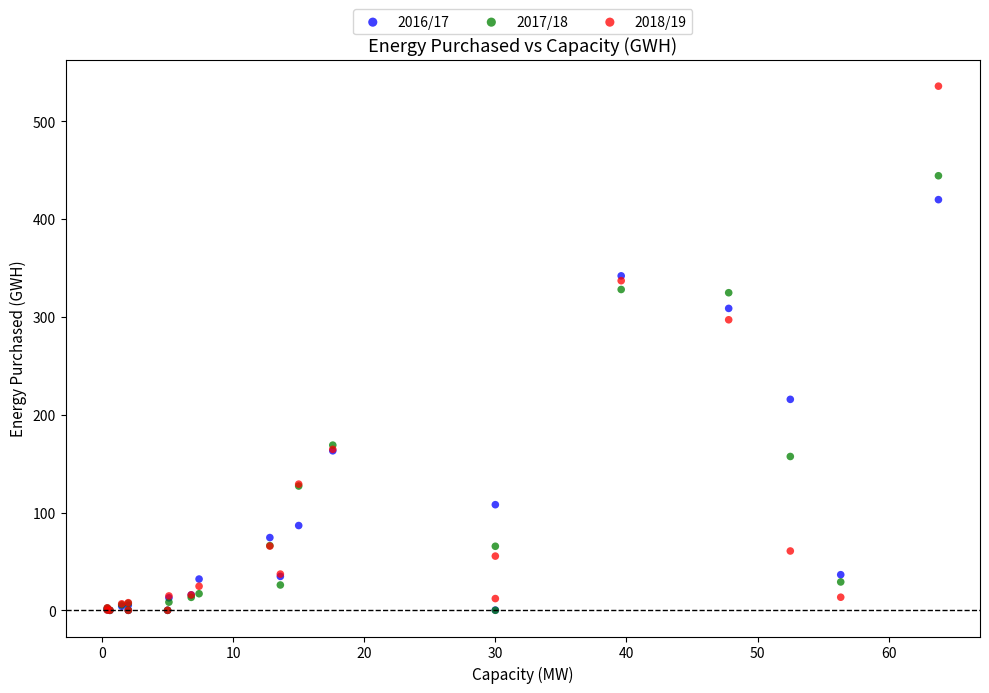

What are all the series names shown in the legend?

2016/17, 2017/18, 2018/19